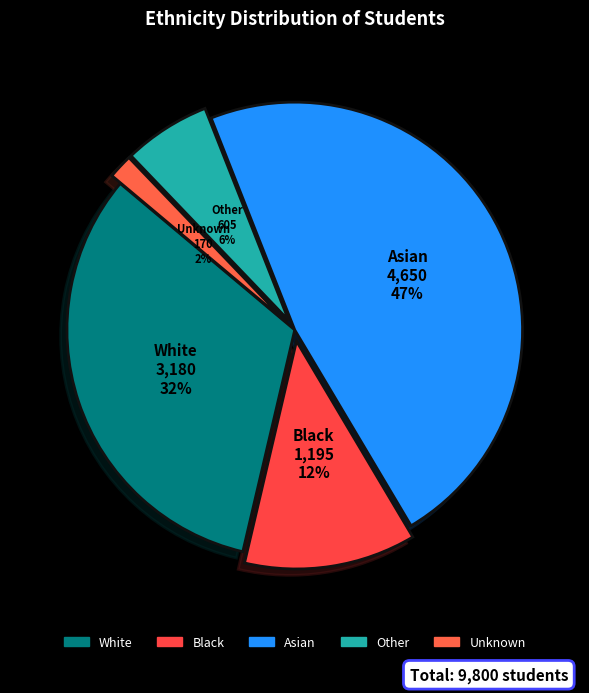

Which has a higher value, Other or White?

White